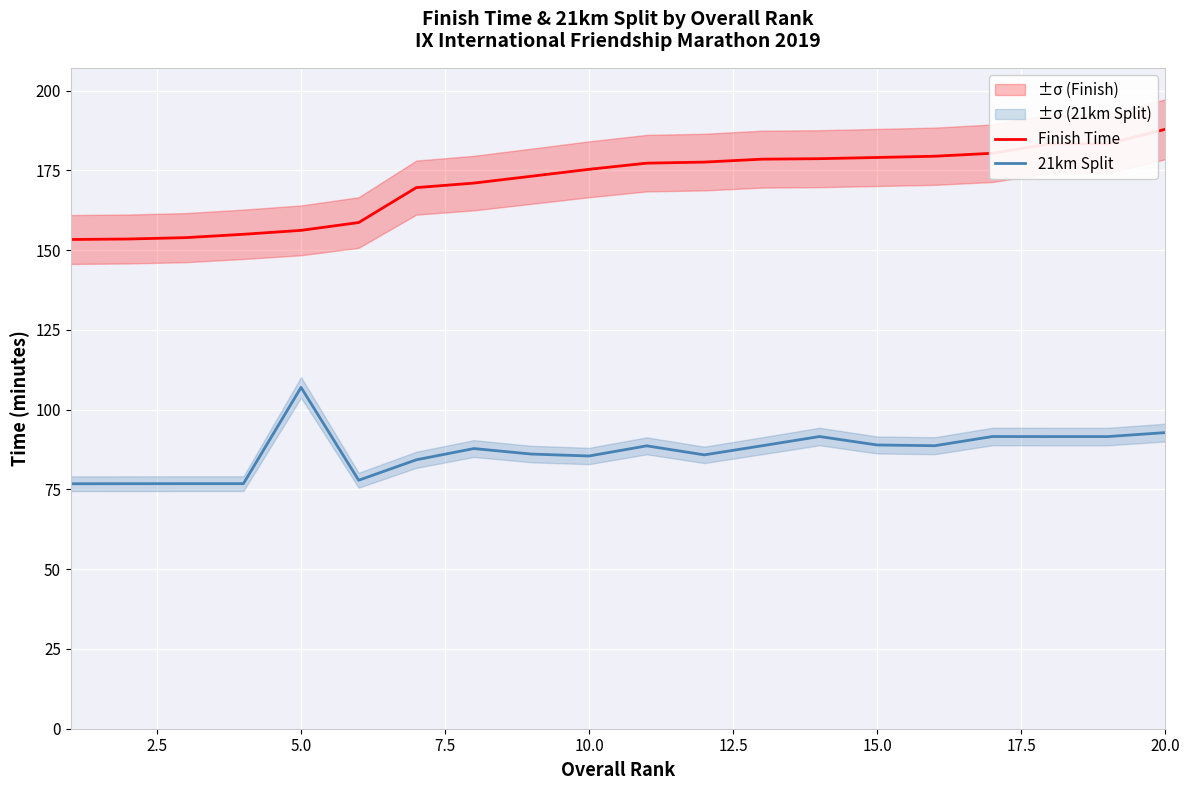

True or false: 21km Split and Finish Time intersect in this chart.

False